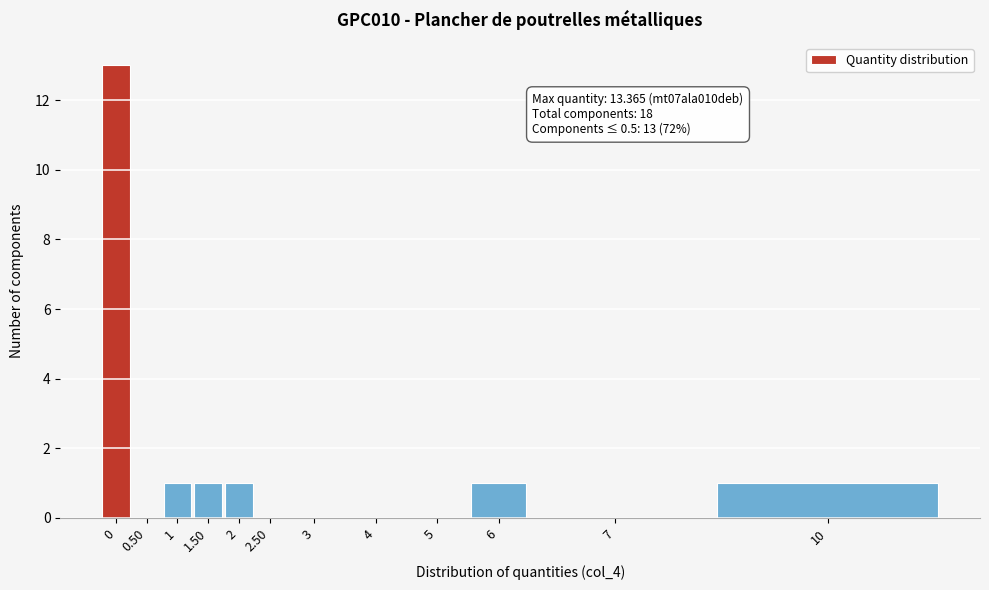

Reading left to right, list all the values displayed in this chart.

0=13	0.50=0	1=1	1.50=1	2=1	2.50=0	3=0	4=0	5=0	6=1	7=0	10=1